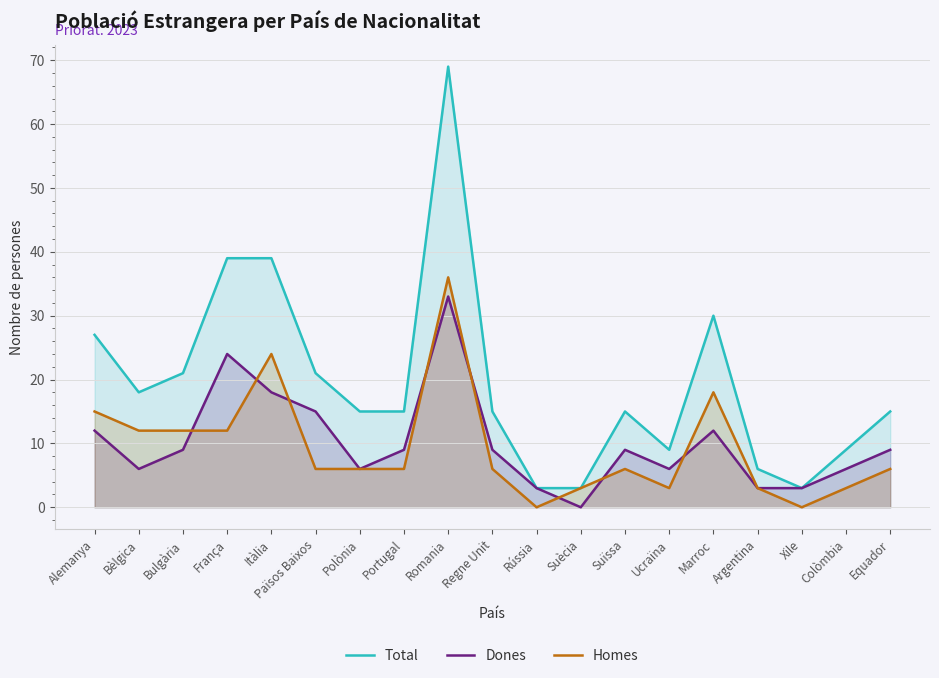

Which series changed the most between Suïssa and Marroc?

Total